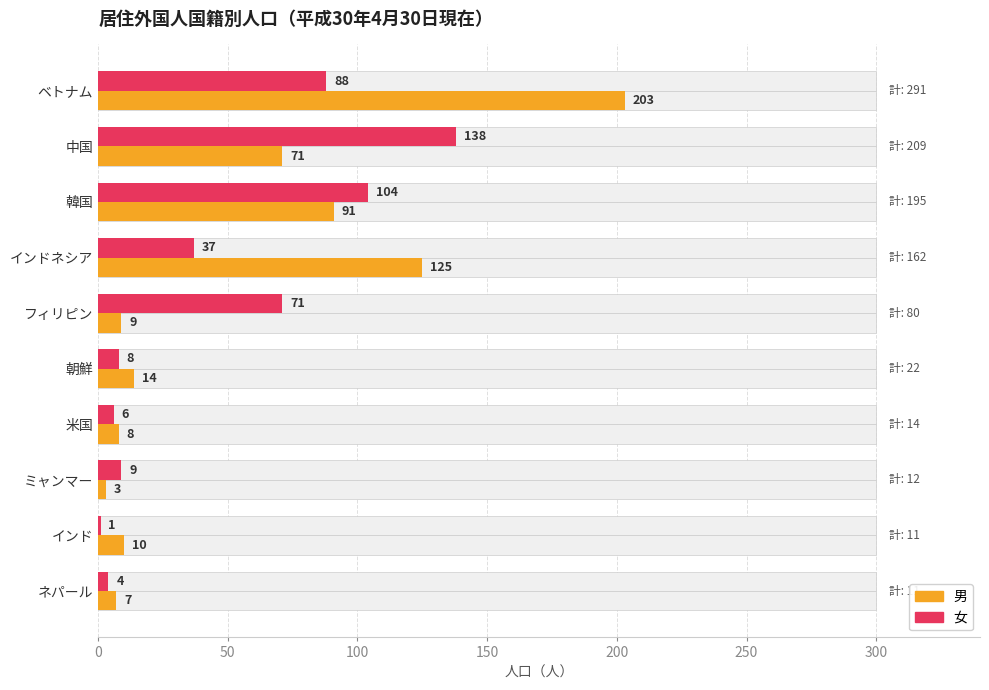

Which series has the largest total across all categories?

男